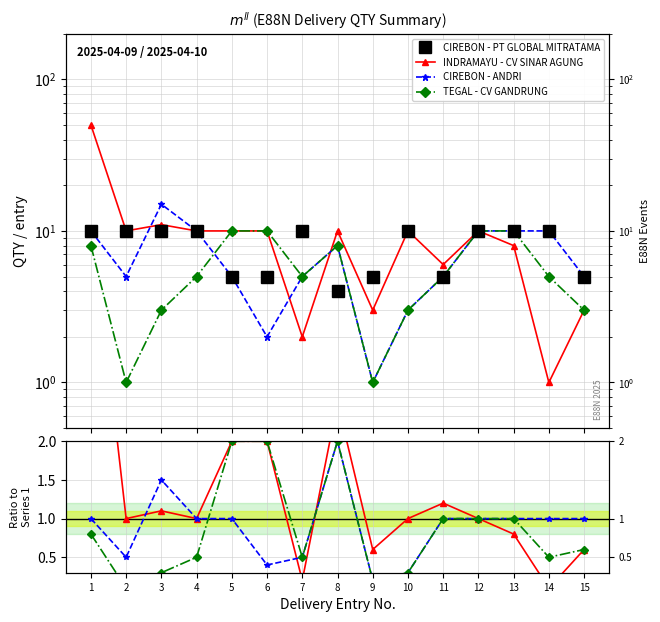

What is the value of the CIREBON - ANDRI point at the 9th from the left?

0.2